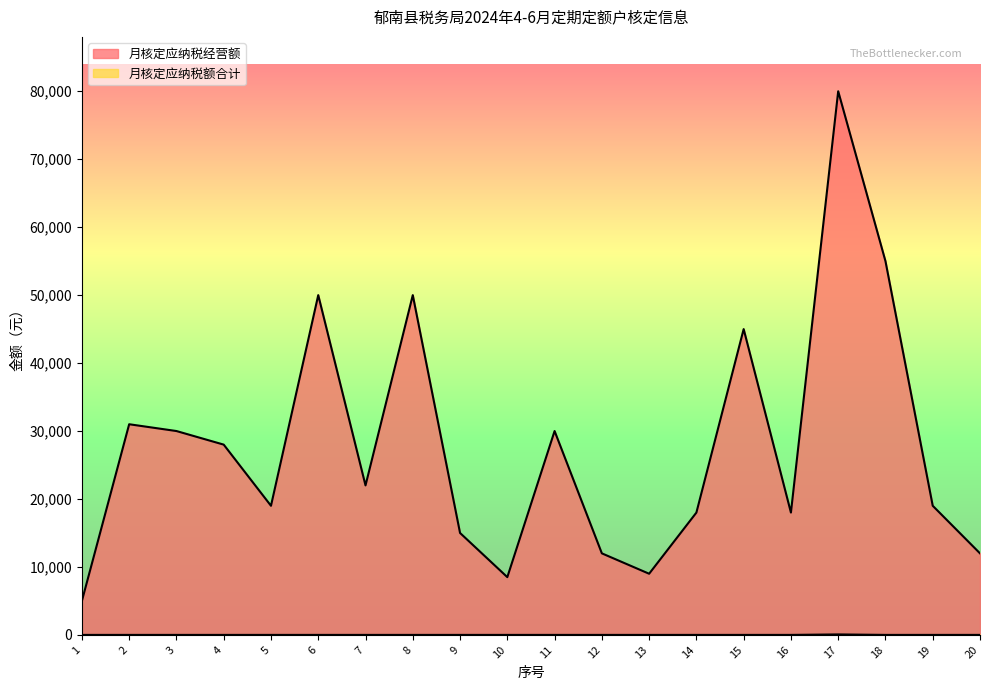

At how many categories does at least one series exceed 29955?

8